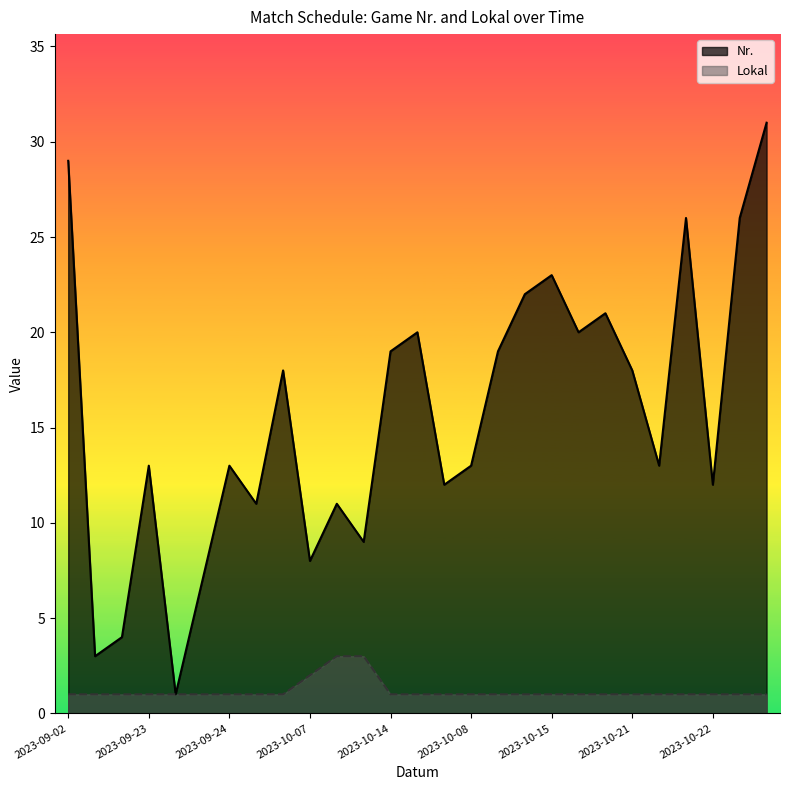

What is the difference between the second highest and minimum values in the Lokal line series?

2